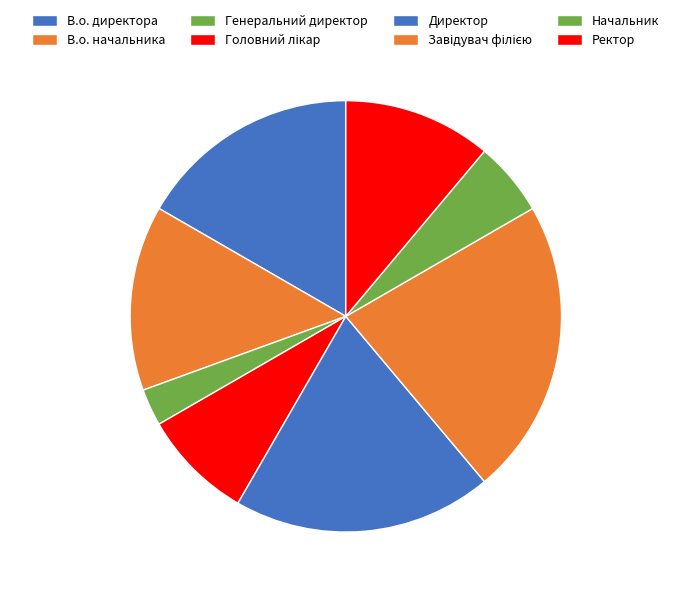

Does Завідувач філією represent more than half of the total?

No